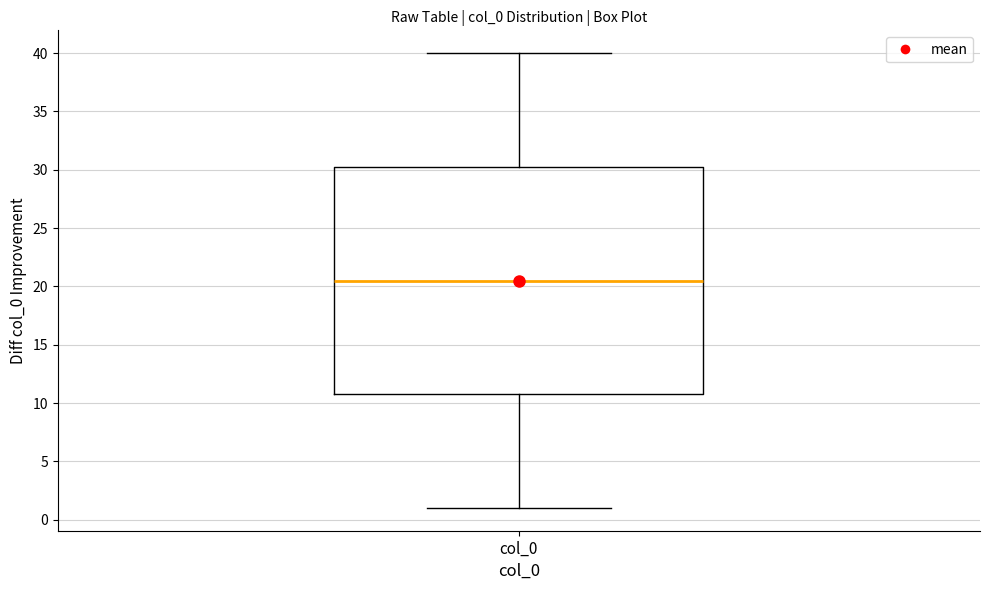

Where does the upper whisker of the box for col_0 end on the y-axis? The values are not printed on the chart, so give them approximately, as read against the axis.

40.0